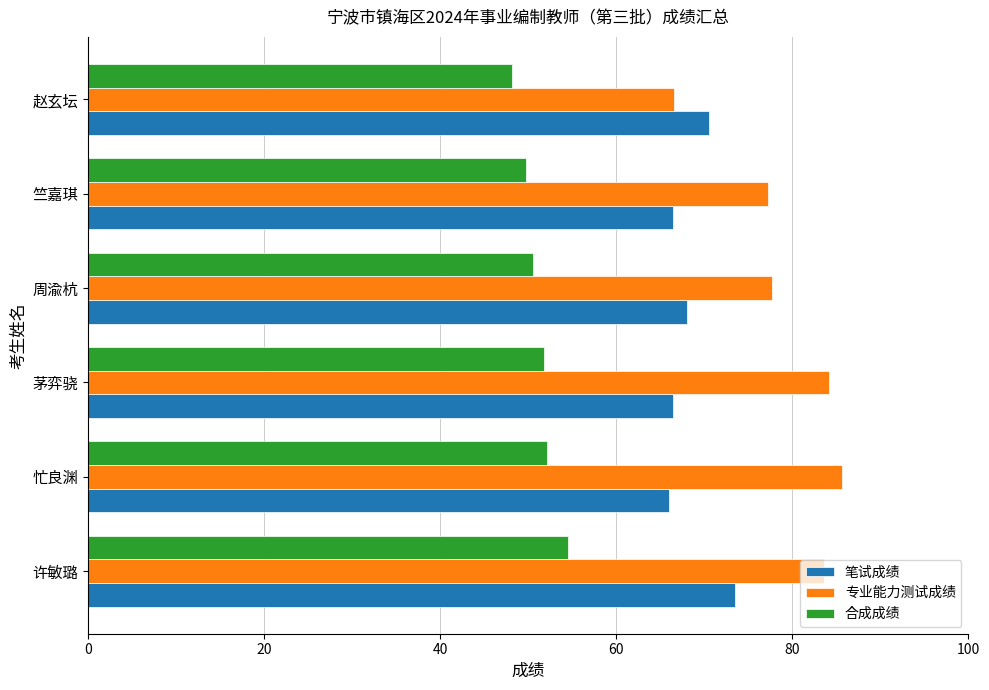

At 茅弈骁, list the series in order from largest to smallest.

专业能力测试成绩, 笔试成绩, 合成成绩